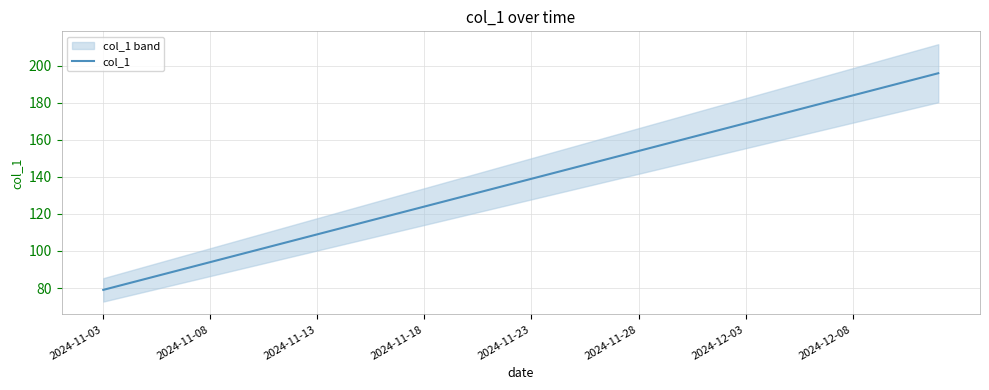

True or false: the data has more than 0 interior local peaks.

False